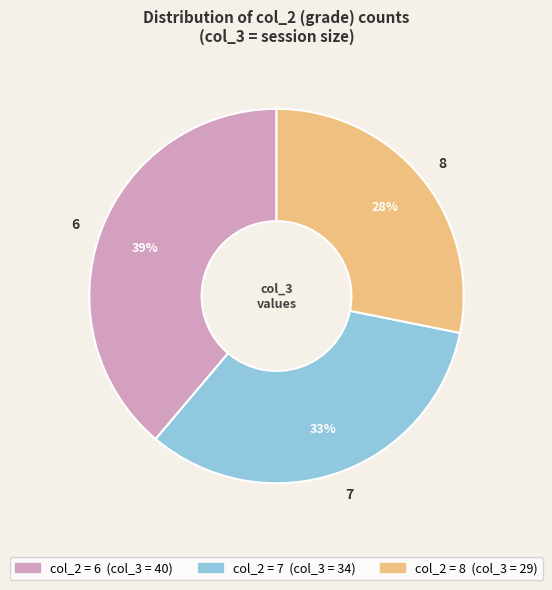

To the nearest percent, what is the average slice percentage?

33%